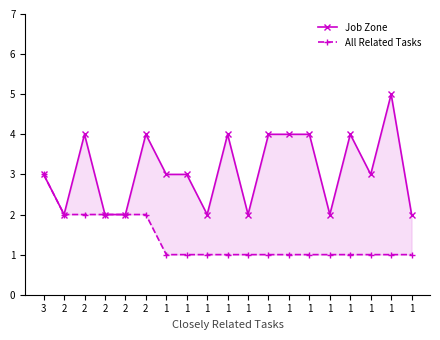

At which label does Job Zone first exceed 3?

2